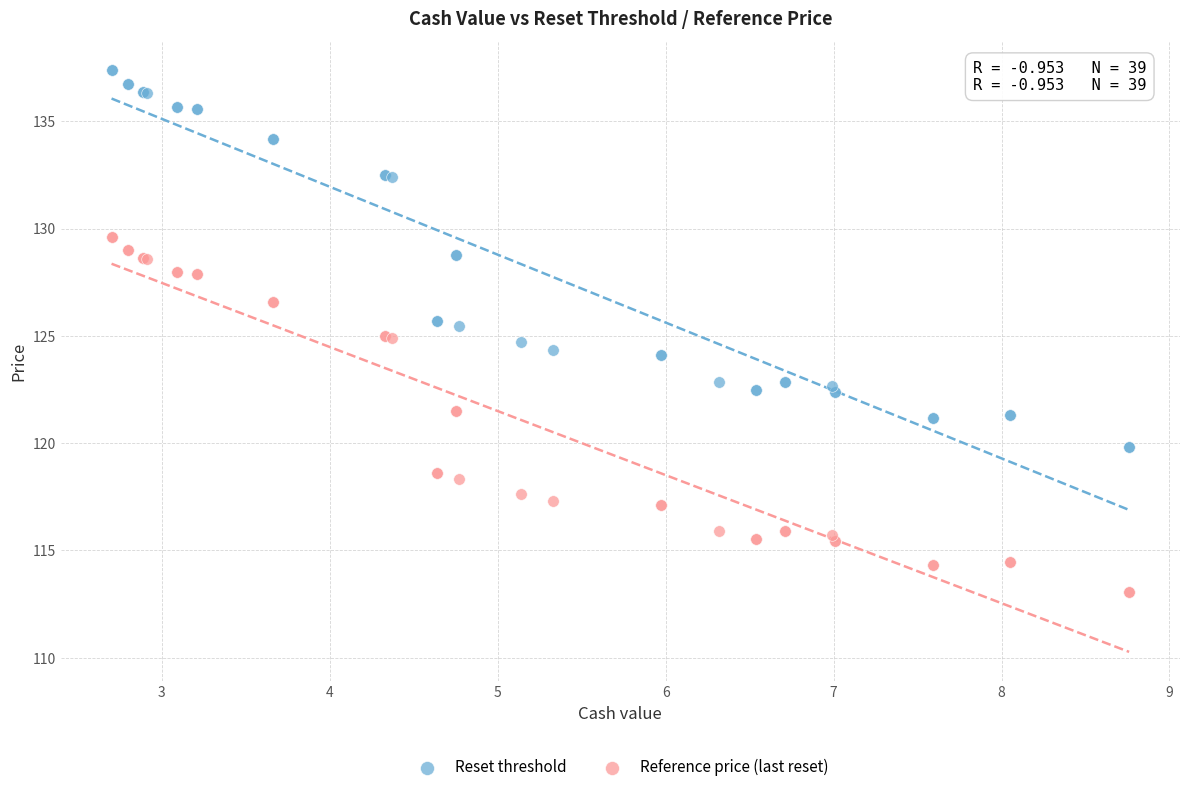

Which series reaches the minimum Y coordinate?

Reference price (last reset)